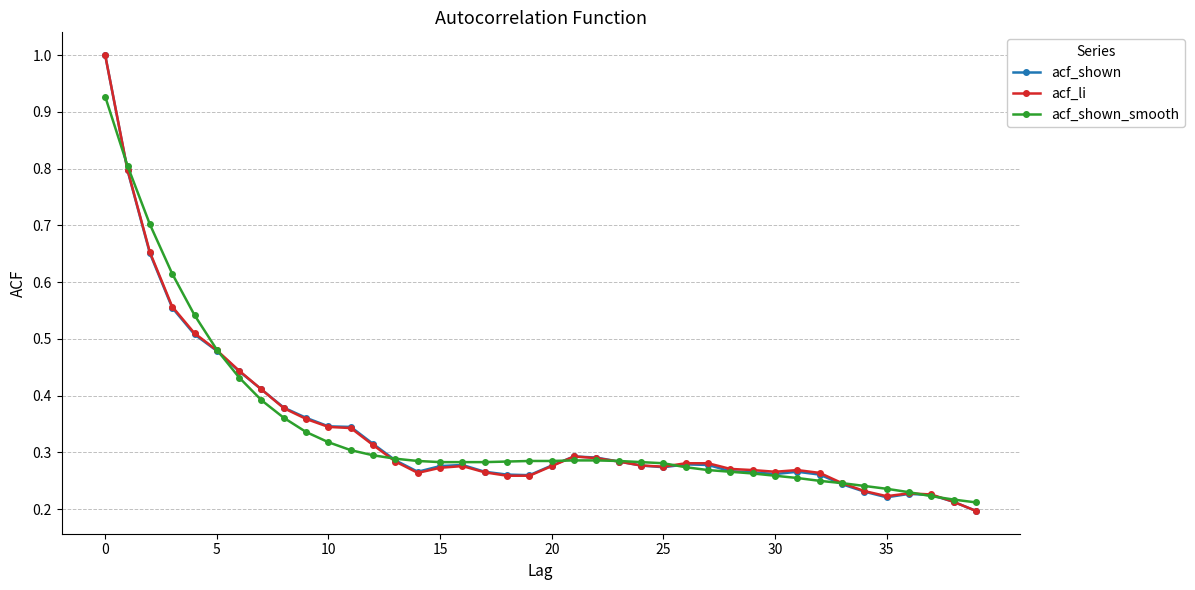

How many data points does each series have?

40